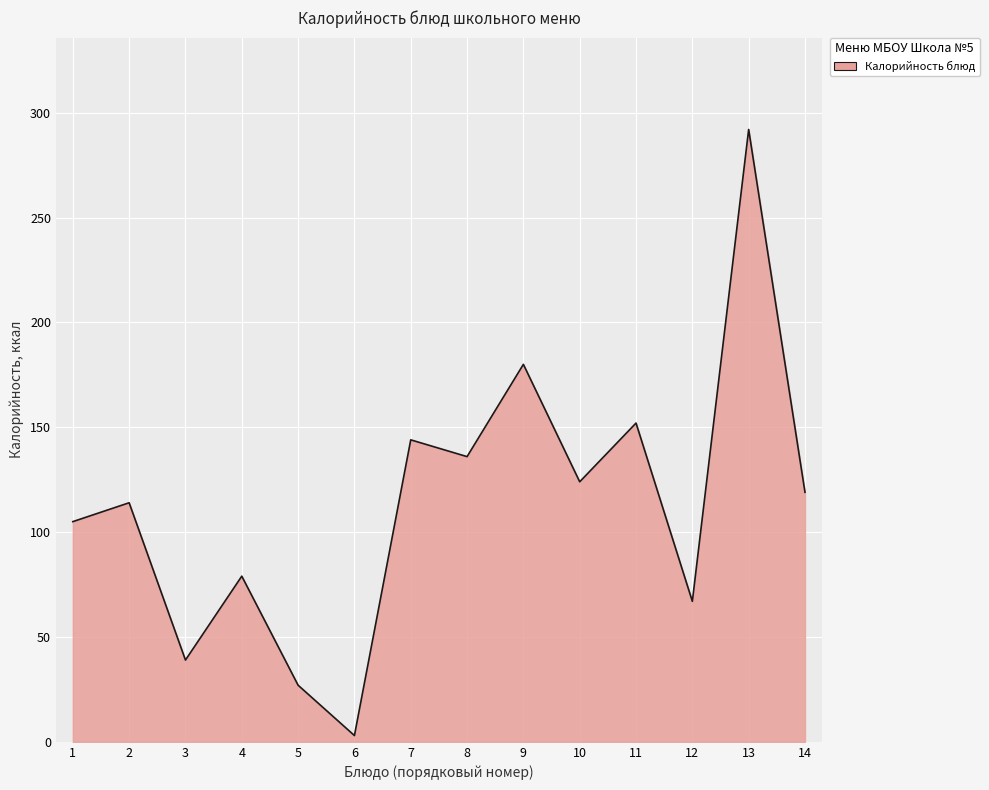

The value at 3 is 57. True or false?

False